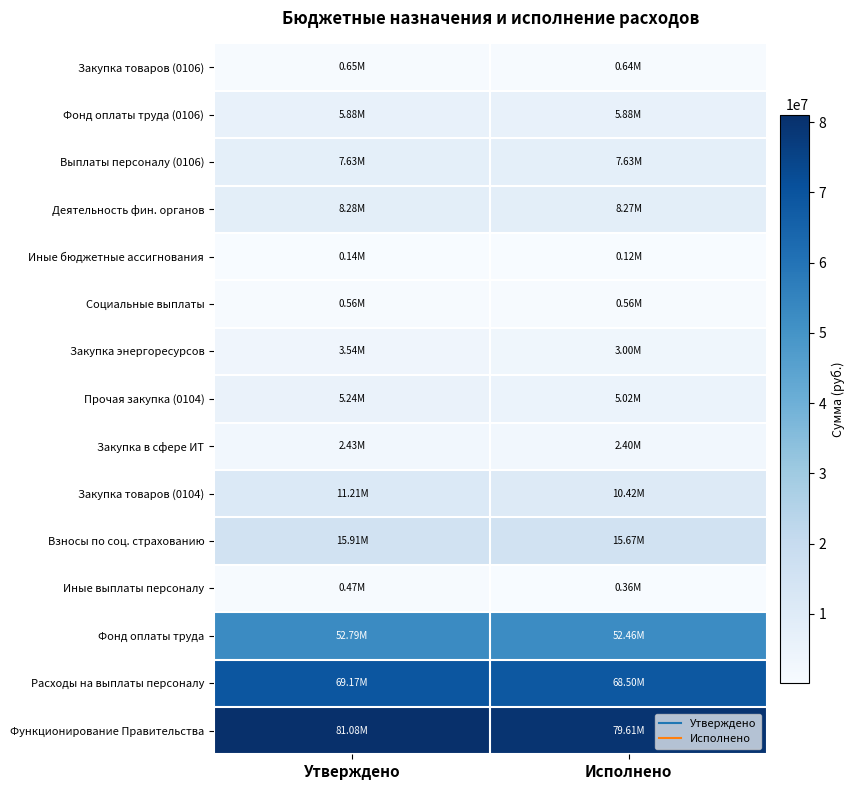

Reading left to right, what are all the values shown in this chart?

Функционирование Правительства: Утверждено=81081405.8	Исполнено=79606245.2
Расходы на выплаты персоналу: Утверждено=69168805.8	Исполнено=68499698.0
Фонд оплаты труда: Утверждено=52794462.9	Исполнено=52463392.1
Иные выплаты персоналу: Утверждено=466072.0	Исполнено=364668.2
Взносы по соц. страхованию: Утверждено=15908271.0	Исполнено=15671637.6
Закупка товаров (0104): Утверждено=11206201.0	Исполнено=10423667.6
Закупка в сфере ИТ: Утверждено=2431000.0	Исполнено=2403872.0
Прочая закупка (0104): Утверждено=5239201.0	Исполнено=5018309.8
Закупка энергоресурсов: Утверждено=3536000.0	Исполнено=3001485.8
Социальные выплаты: Утверждено=562000.0	Исполнено=561965.9
Иные бюджетные ассигнования: Утверждено=144399.0	Исполнено=120913.8
Деятельность фин. органов: Утверждено=8276500.0	Исполнено=8270372.0
Выплаты персоналу (0106): Утверждено=7628500.0	Исполнено=7628500.0
Фонд оплаты труда (0106): Утверждено=5880543.1	Исполнено=5880543.1
Закупка товаров (0106): Утверждено=648000.0	Исполнено=641872.0